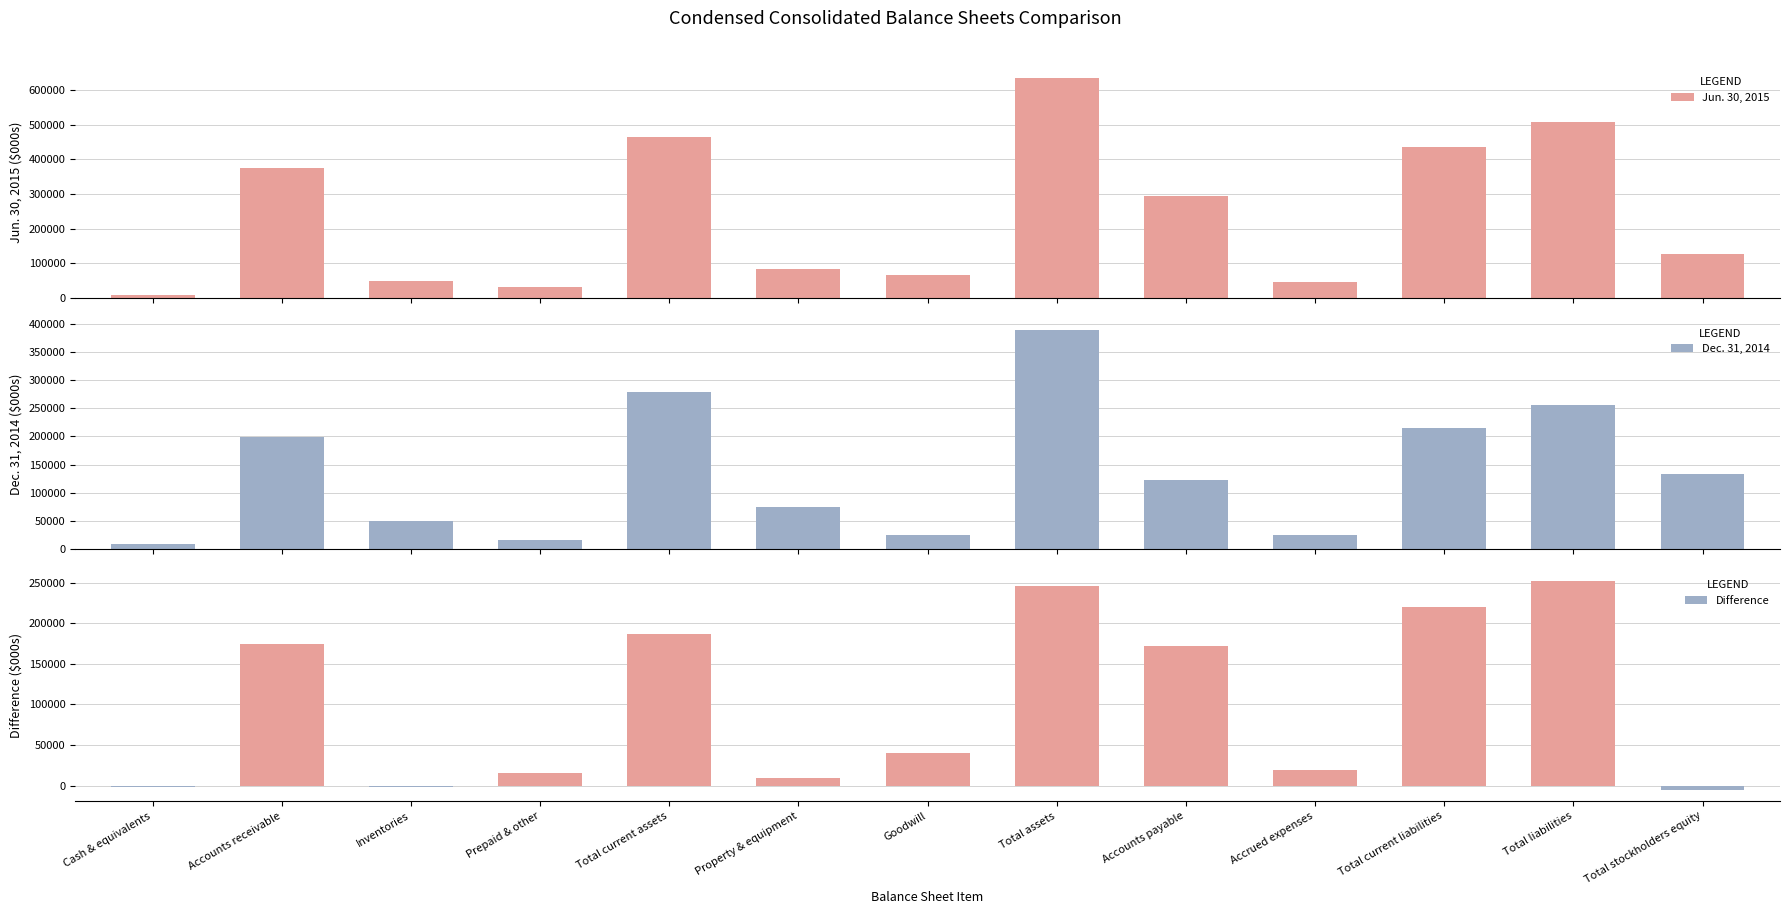

What are all the series names shown in the legend?

Jun. 30, 2015, Dec. 31, 2014, Difference